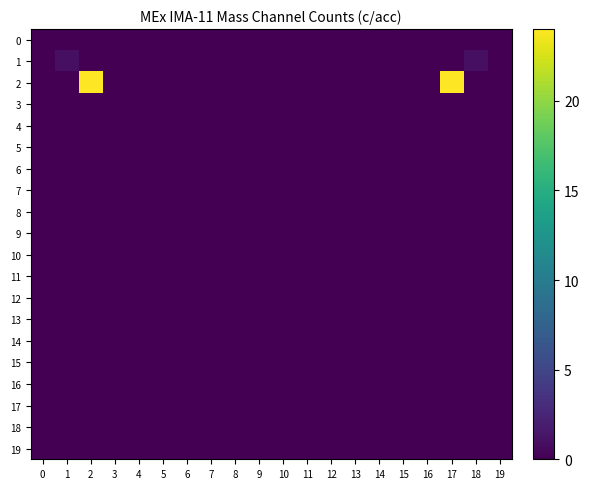

Which series changed the most between 9 and 17?

2